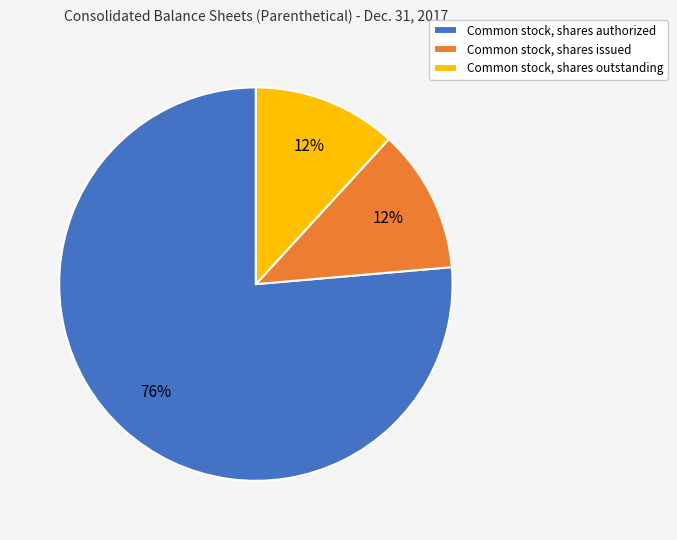

Combined, do Common stock, shares authorized and Common stock, shares issued account for over 50%?

Yes